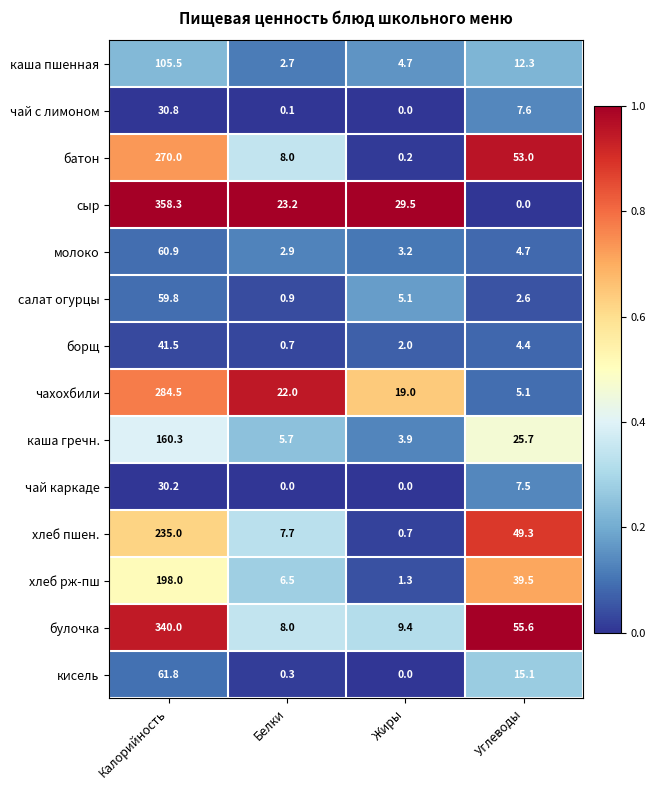

What is the sum of the молоко values at Белки and Калорийность?

63.8